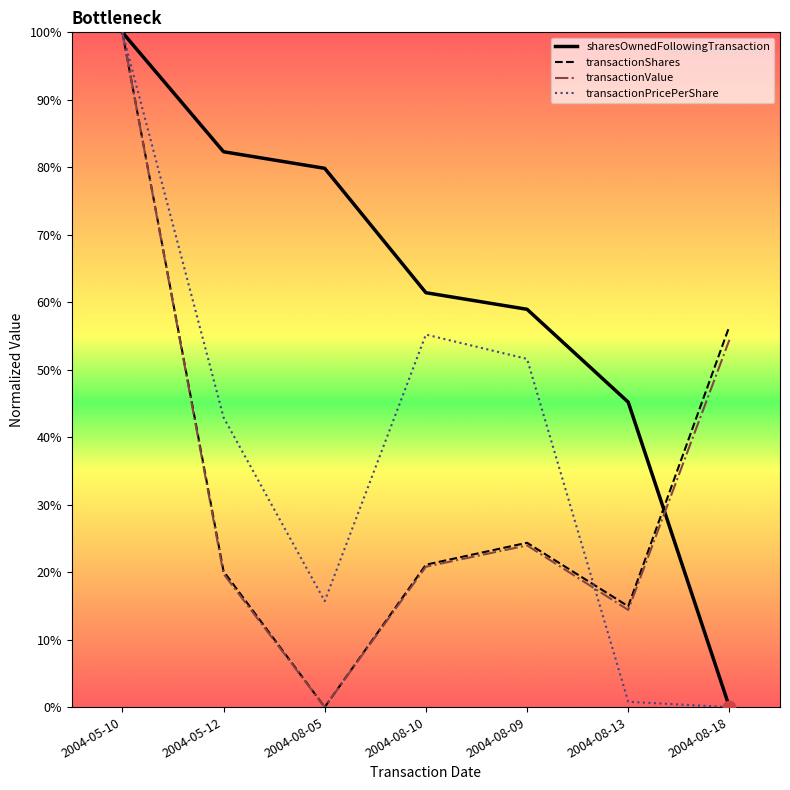

What are all the series names shown in the legend?

sharesOwnedFollowingTransaction, transactionShares, transactionValue, transactionPricePerShare